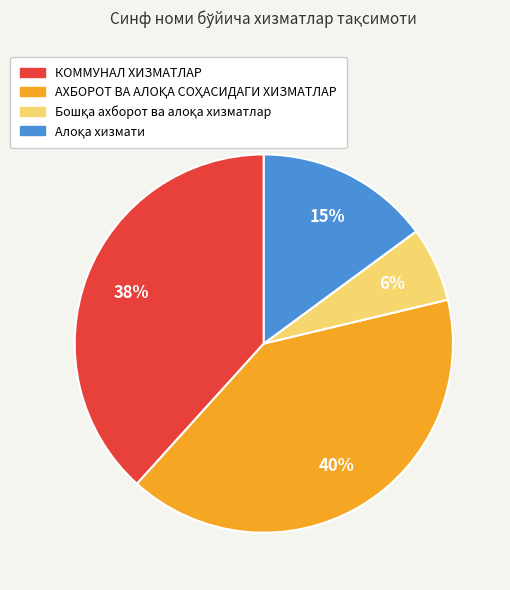

To the nearest percent, what is the difference between the largest and smallest slice percentages?

34%